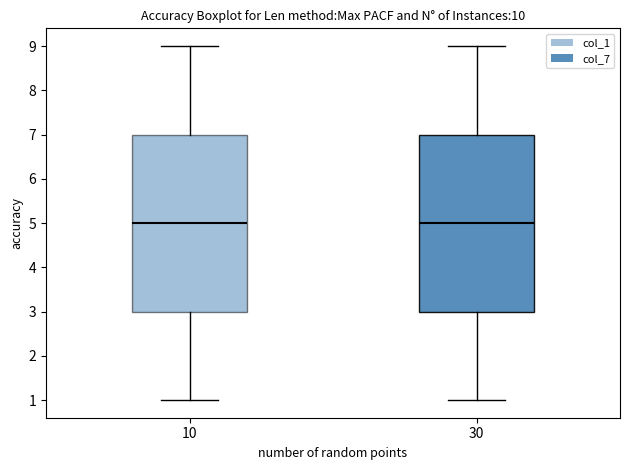

Reading left to right, transcribe this box plot: for each box, give where its median line is, the range the box spans, and where its two whiskers end, as read against the y-axis. The values are not printed on the chart, so give them approximately, as read against the axis.

10: median 5, box 3 to 7, whiskers 1 to 9
30: median 5, box 3 to 7, whiskers 1 to 9